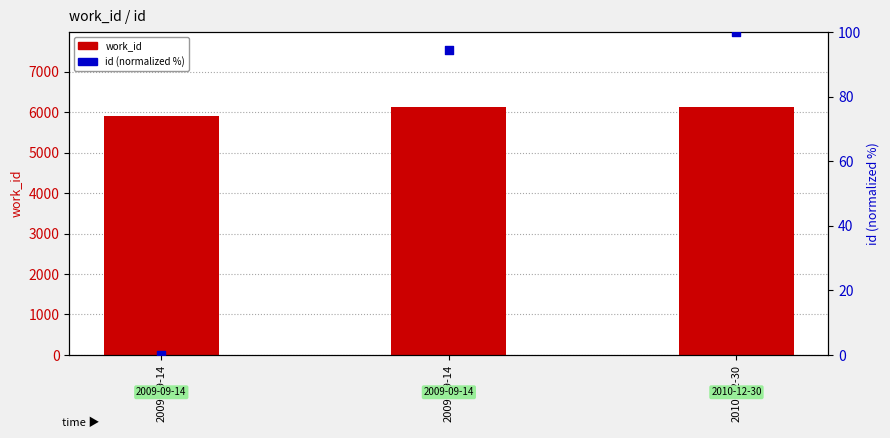

What is the total value across all series at 2009-09-14?

5907.0